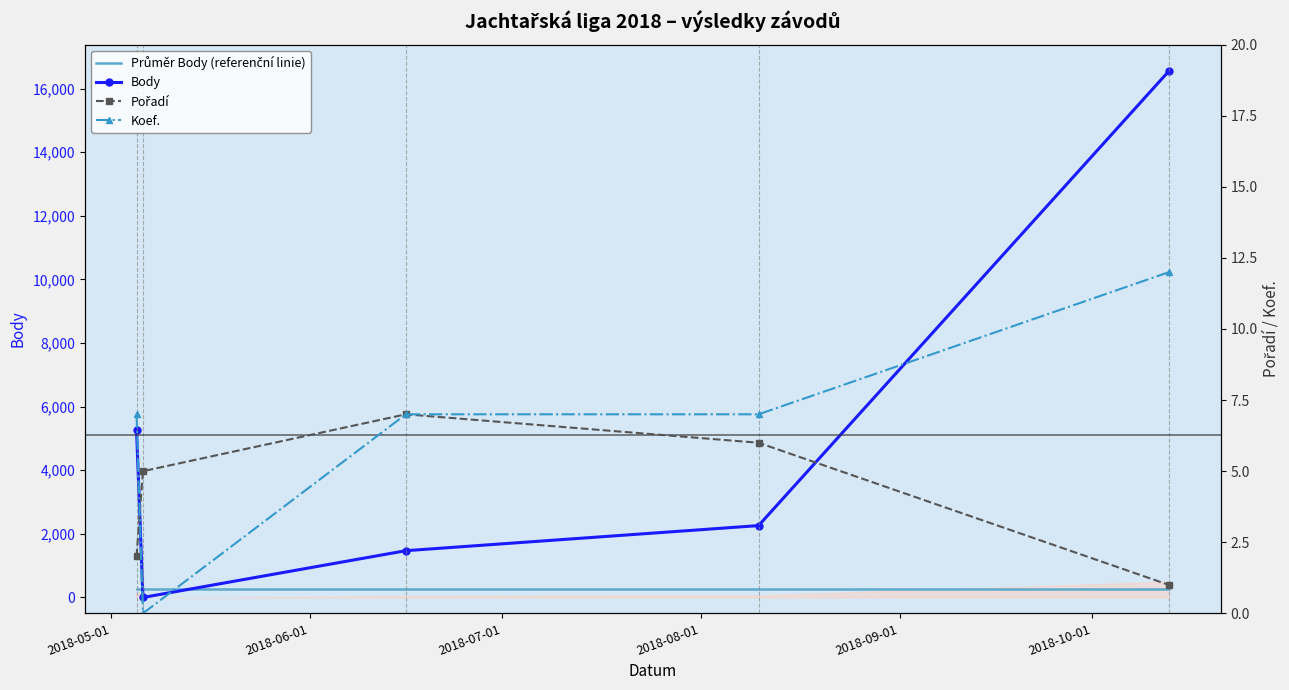

What is the sum of all Body values?

25567.0